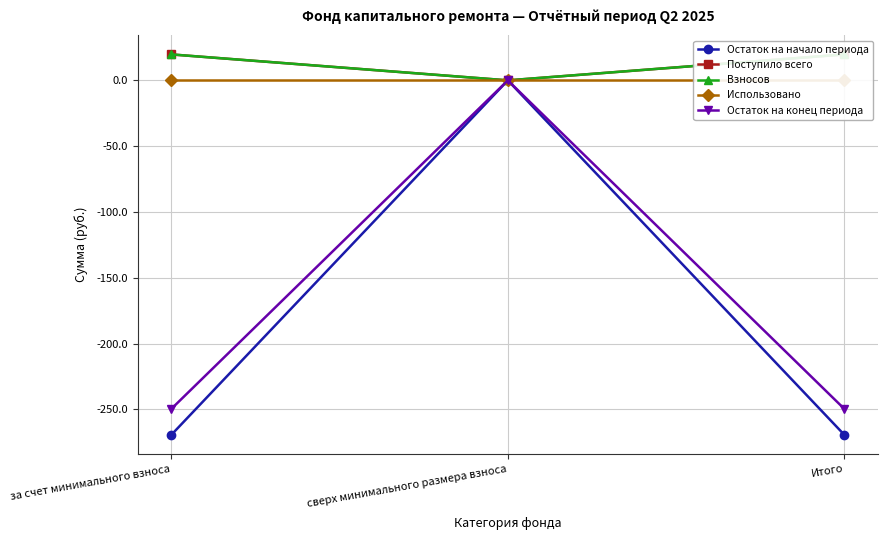

What are all the series names shown in the legend?

Остаток на начало периода, Поступило всего, Взносов, Использовано, Остаток на конец периода